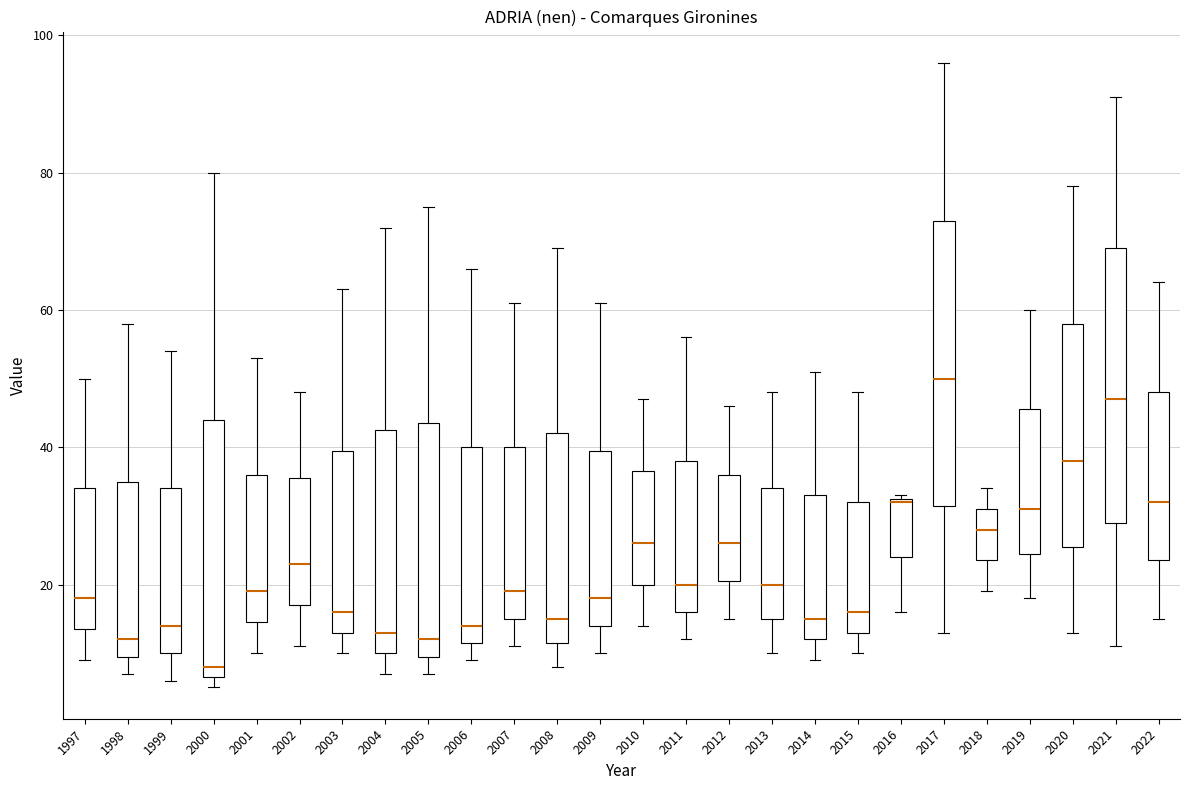

Which box has the lowest median line?

2000